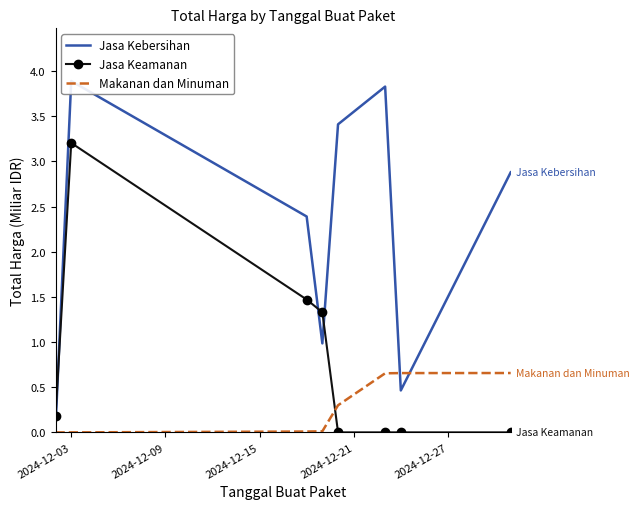

Which series ends up on top after the final intersection of Jasa Keamanan and Makanan dan Minuman?

Makanan dan Minuman